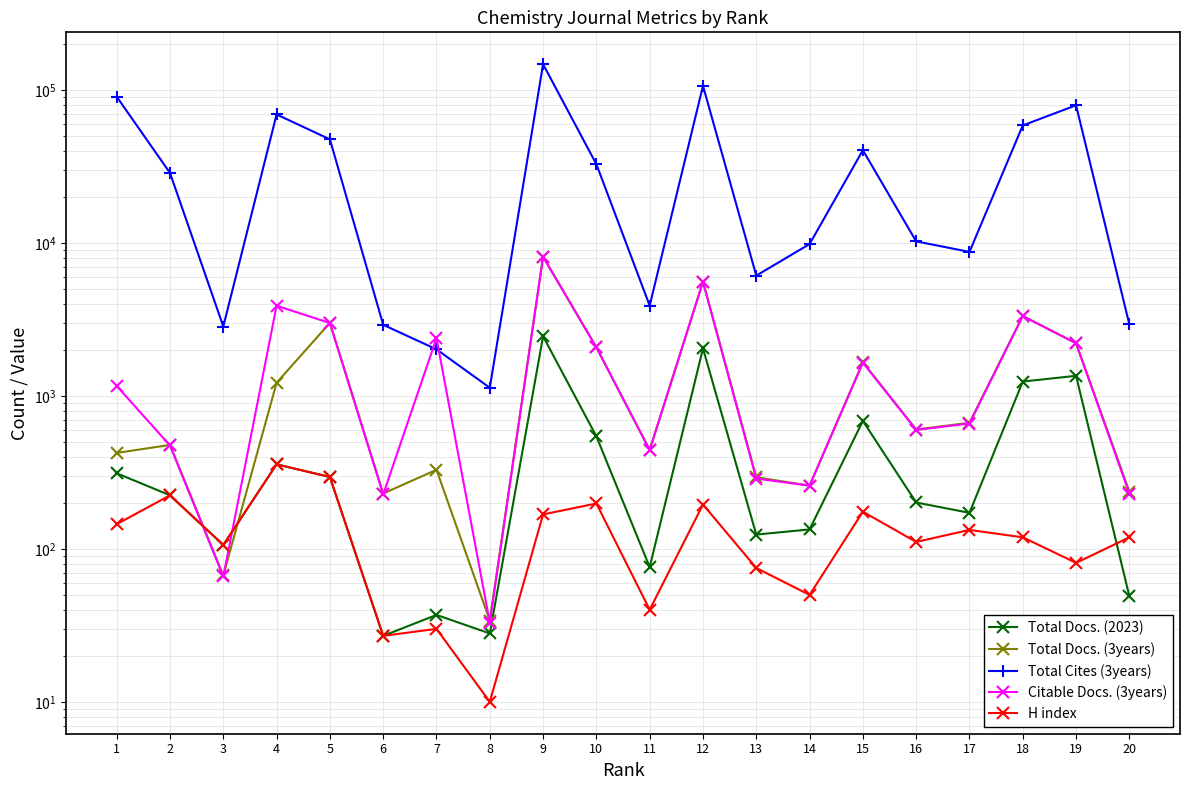

What is the difference between the second highest and second lowest values in the Total Docs. (3years) series?

5509